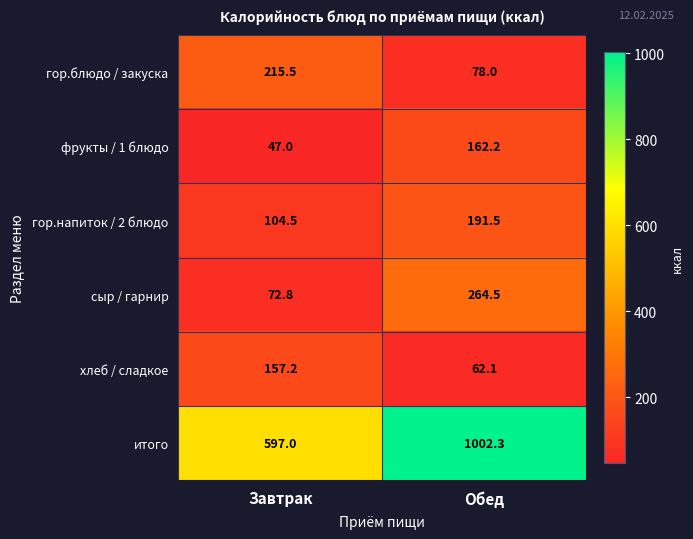

How many categories are shown in the chart?

2